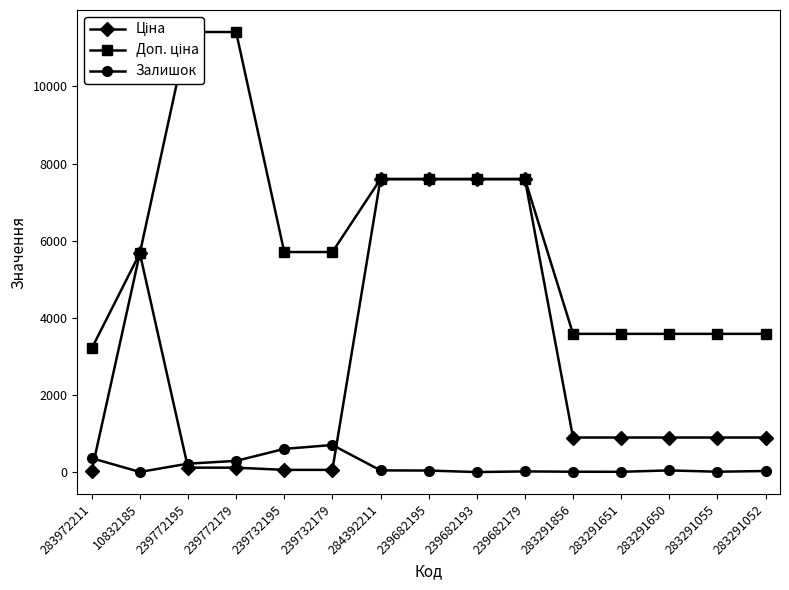

True or false: Залишок and Доп. ціна intersect in this chart.

False